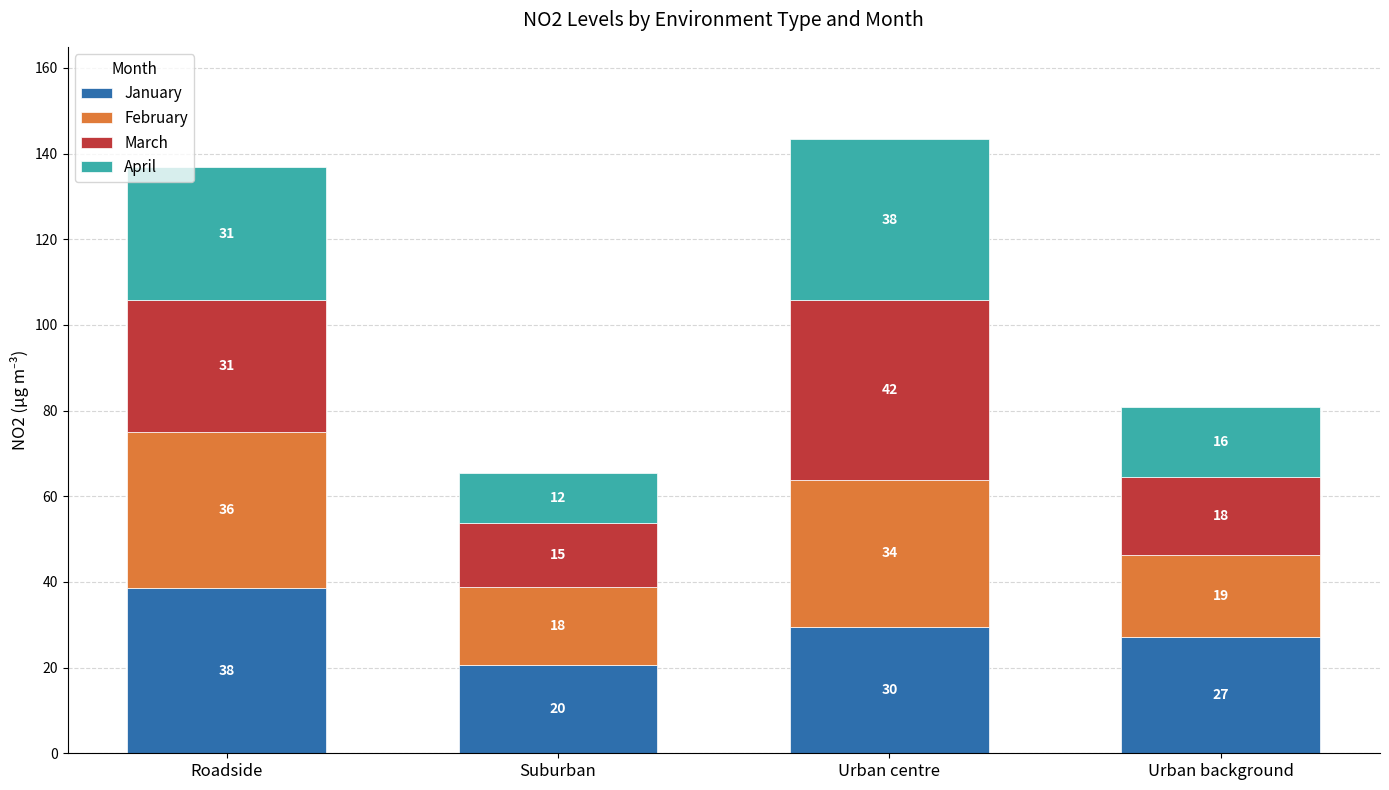

Rank the categories by March value from highest to lowest.

Urban centre, Roadside, Urban background, Suburban